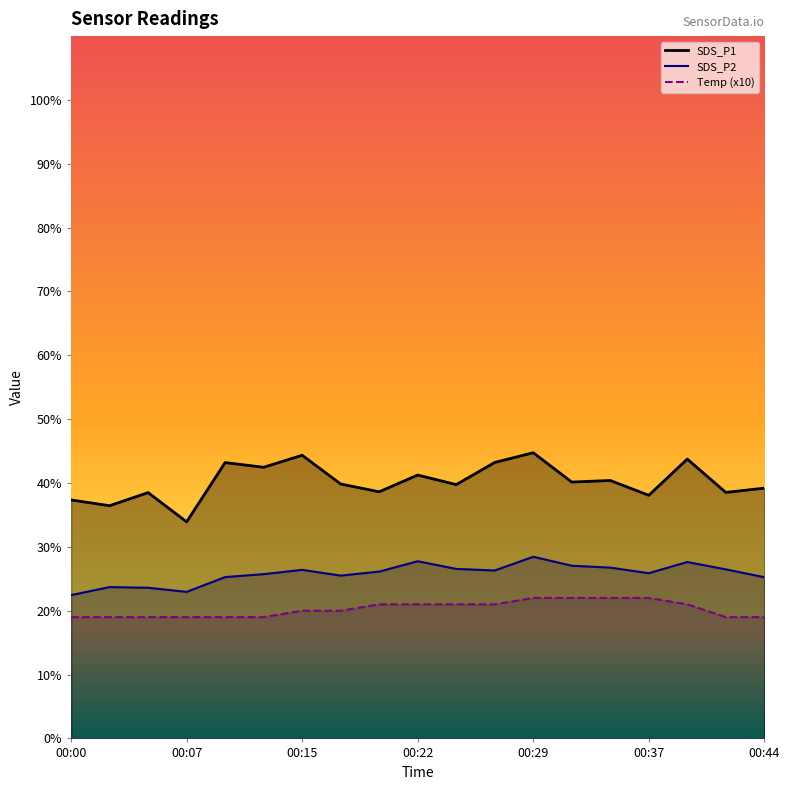

Is the value of SDS_P1 at 00:12 greater than the value of SDS_P2 at 00:12?

Yes